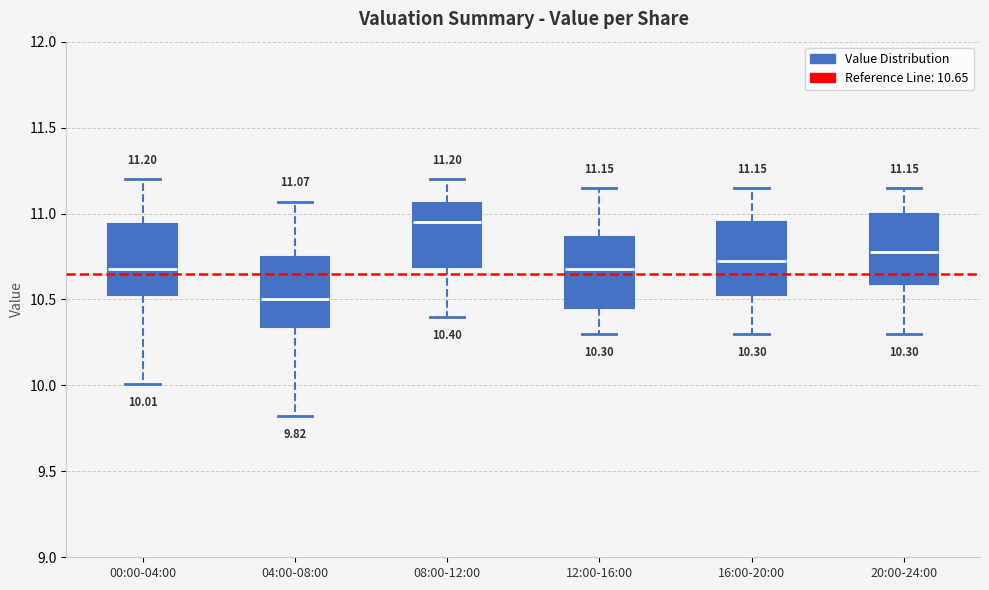

Which box has the highest median line?

08:00-12:00